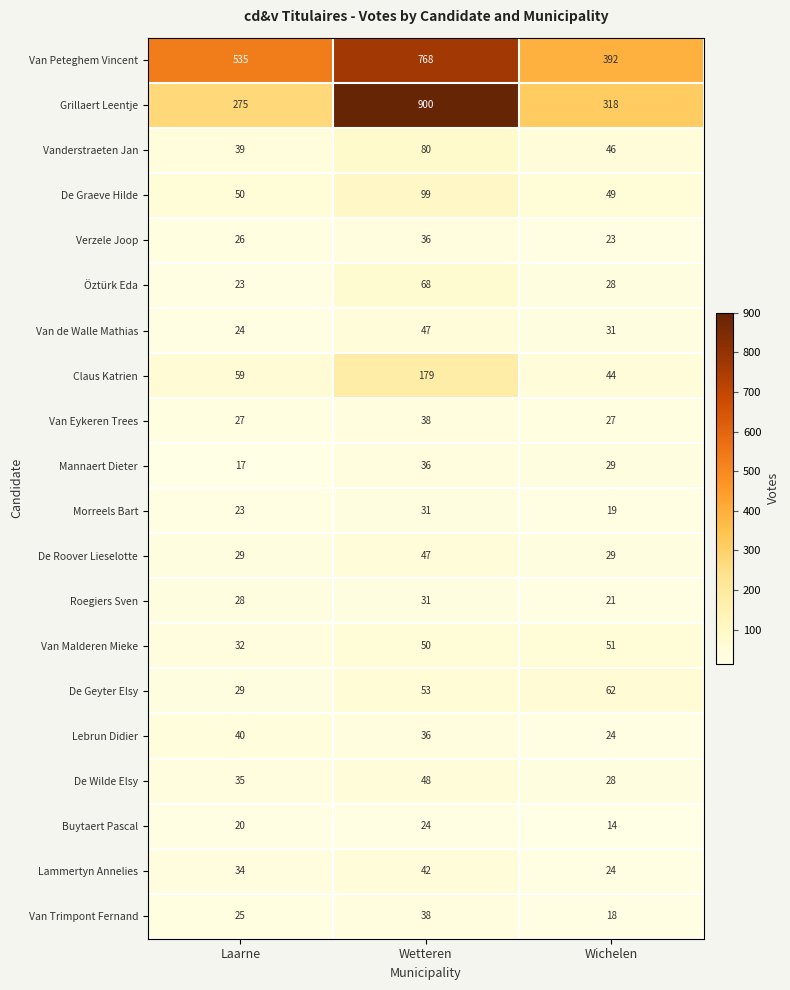

What is the maximum value shown in the chart?

900